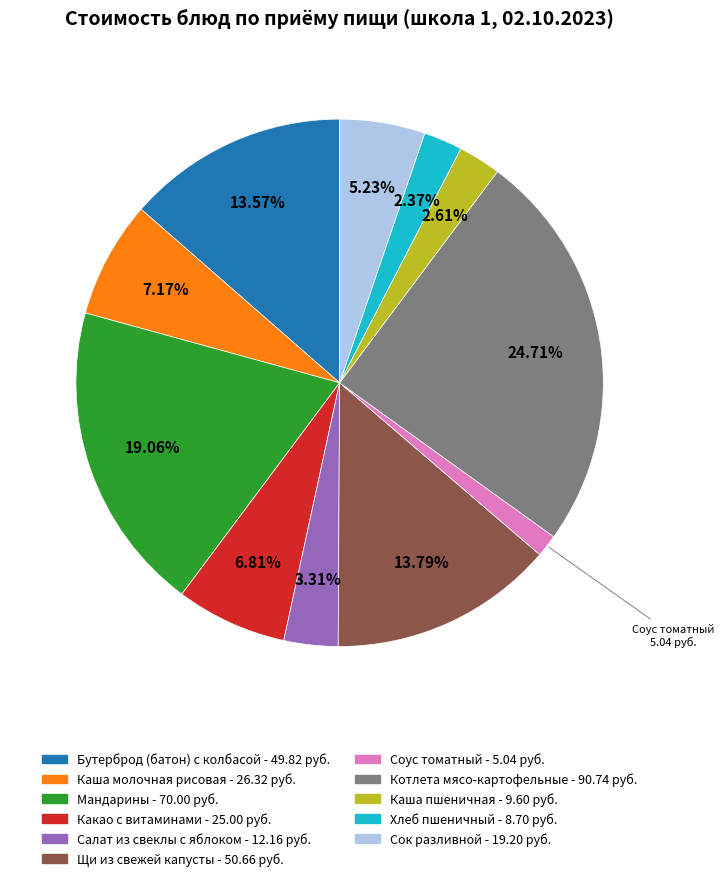

Count the number of slices in the pie.

11